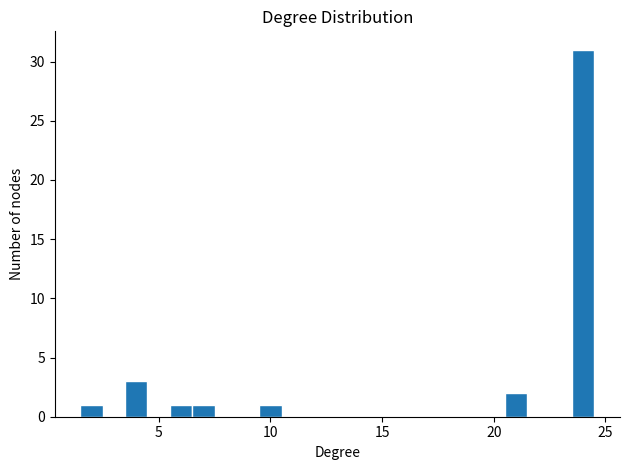

Around what value on the x-axis is the tallest bar? Give the approximate position of its centre, as read against the axis.

24.0